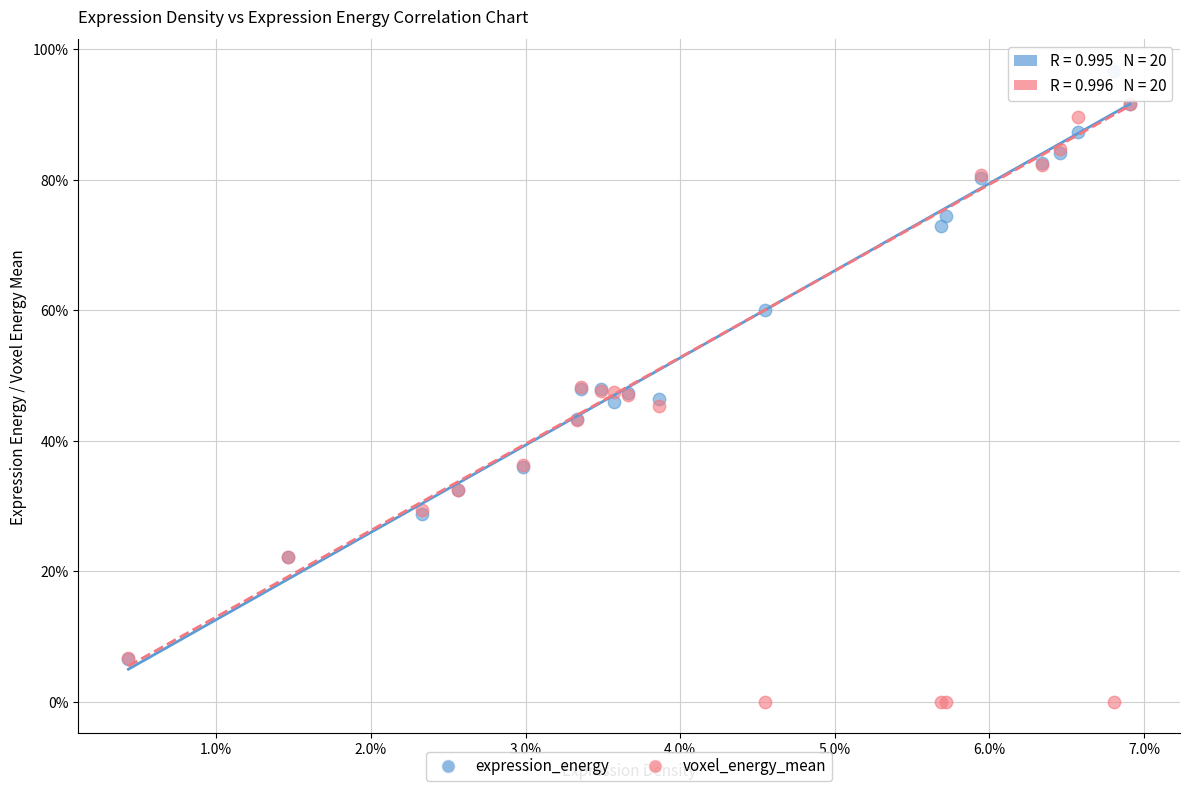

Which series has the largest Y range (max minus min)?

voxel_energy_mean